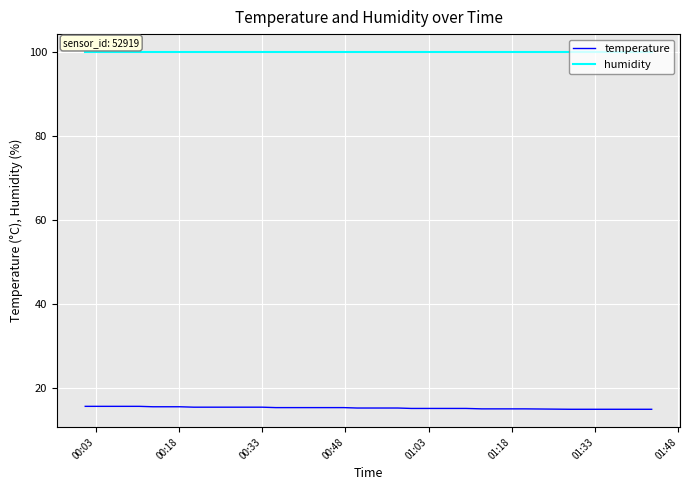

List the series in order of their overall mean, highest first.

humidity, temperature